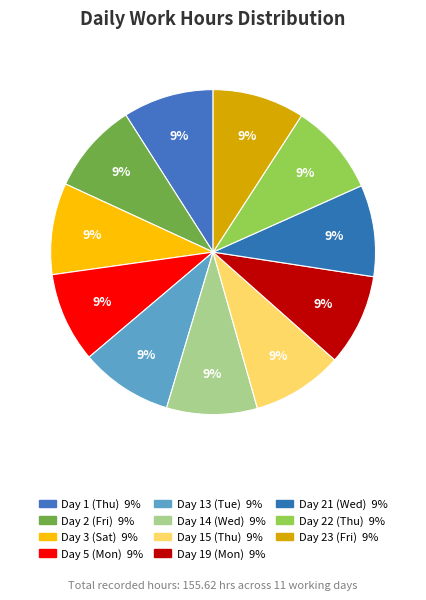

To the nearest percent, what is the combined percentage of Day 21 (Wed) and Day 1 (Thu)?

18%